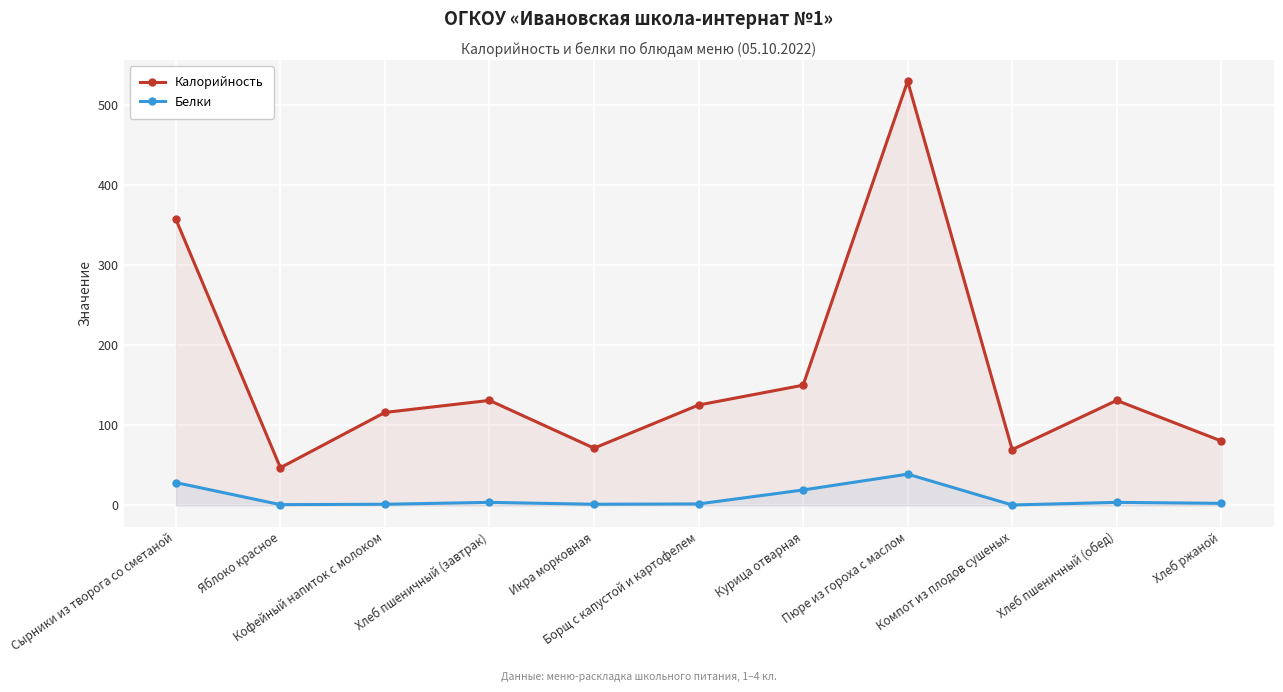

What is the difference between the second highest and minimum values in the Калорийность series?

310.2